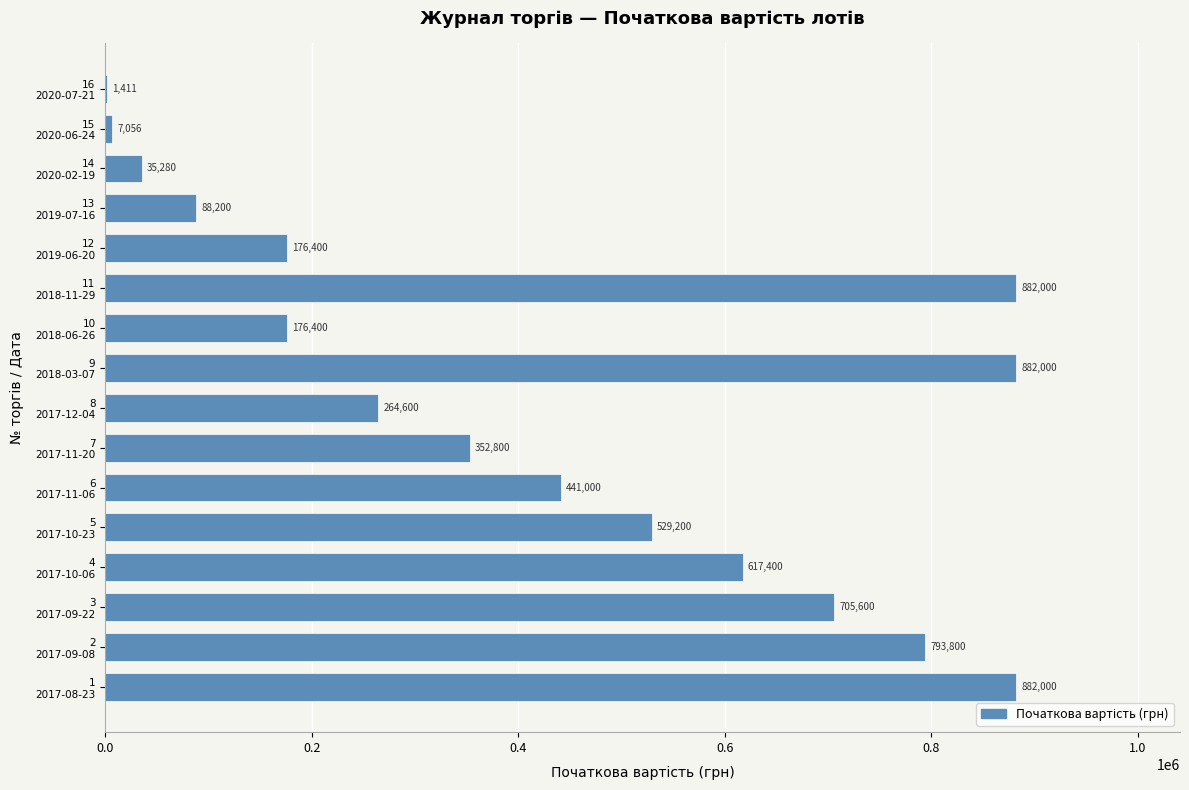

Count the number of data series in this chart.

1